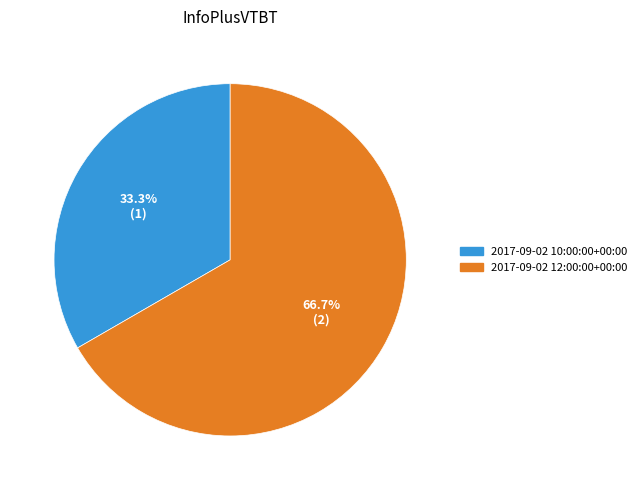

What is the smallest slice in the pie chart?

2017-09-02 10:00:00+00:00